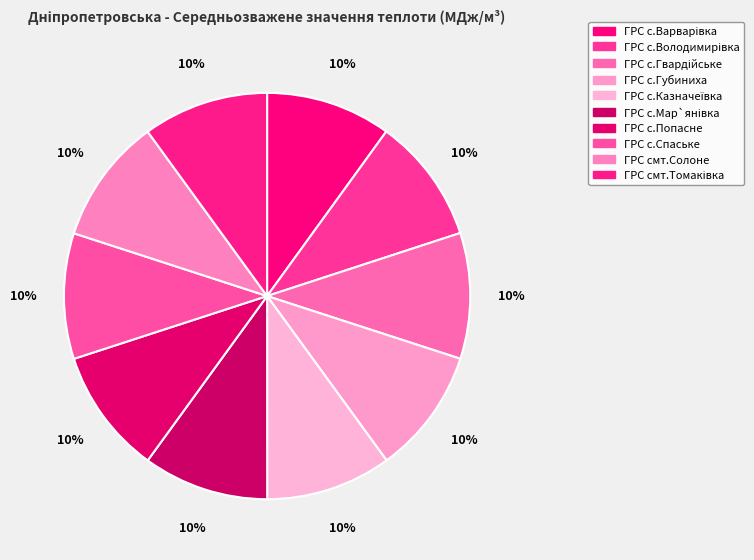

How many slices are in this pie chart?

10